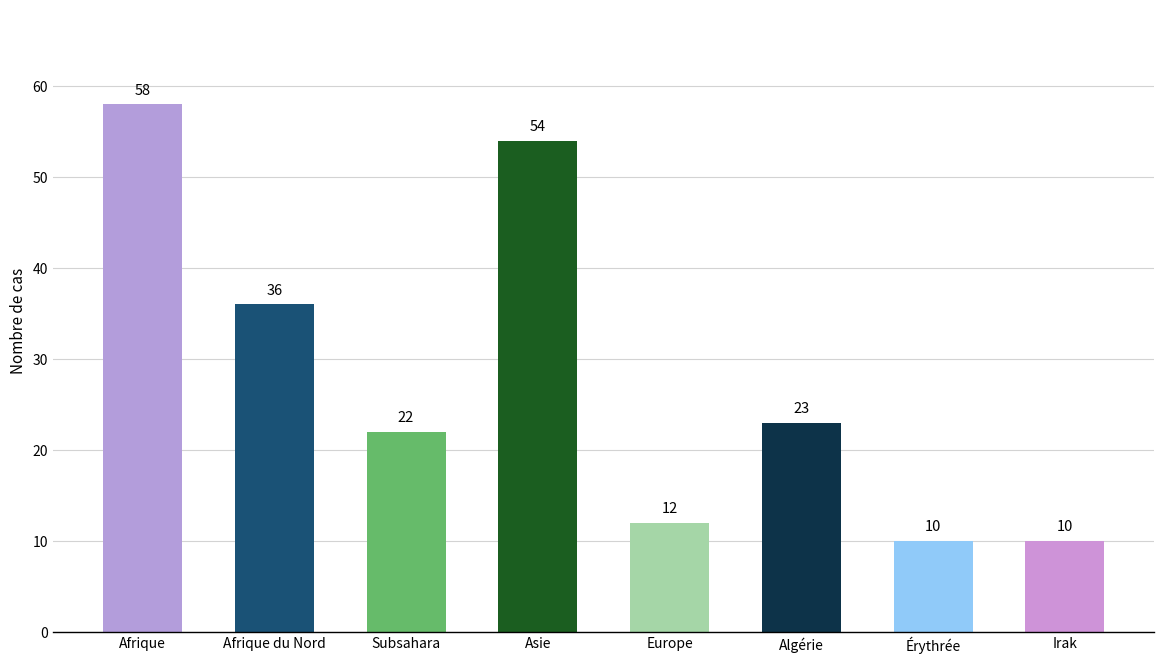

What is the label of the 3rd bar from the right?

Algérie